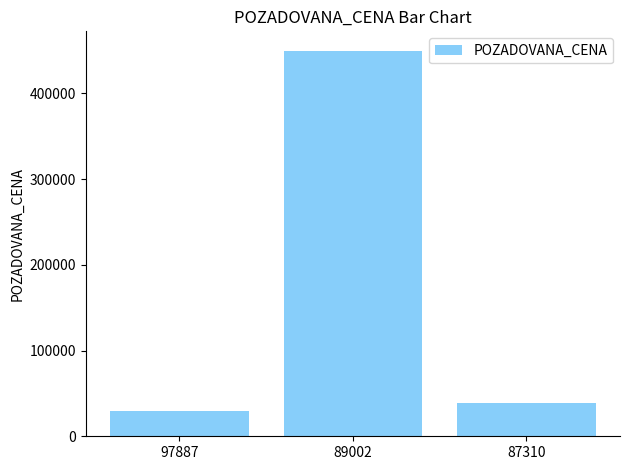

Are the bars grouped side by side (vs. stacked)?

No